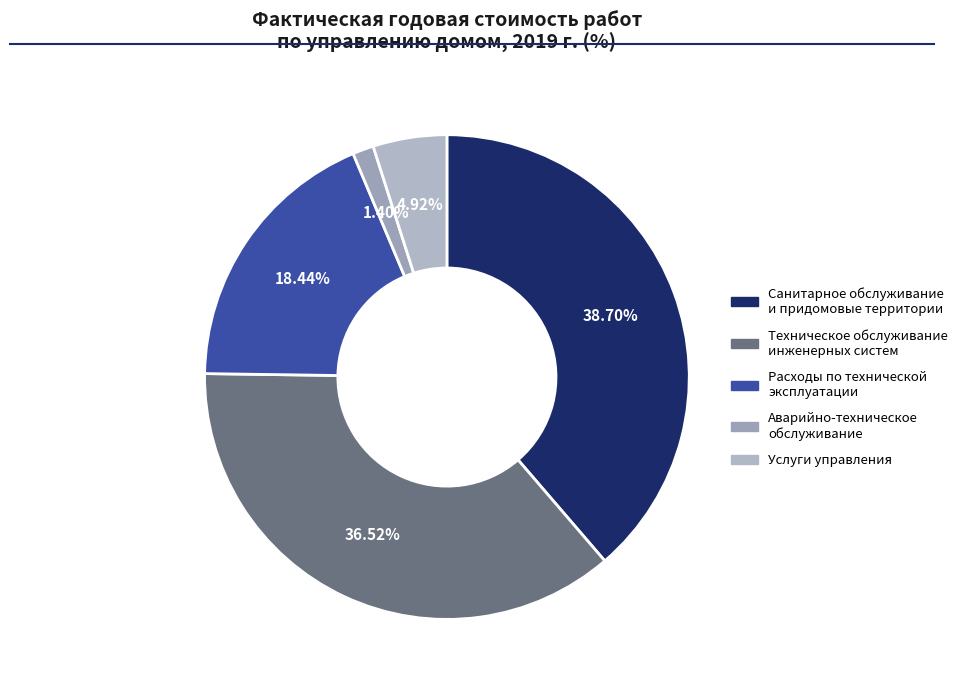

Count the number of slices in the pie.

5